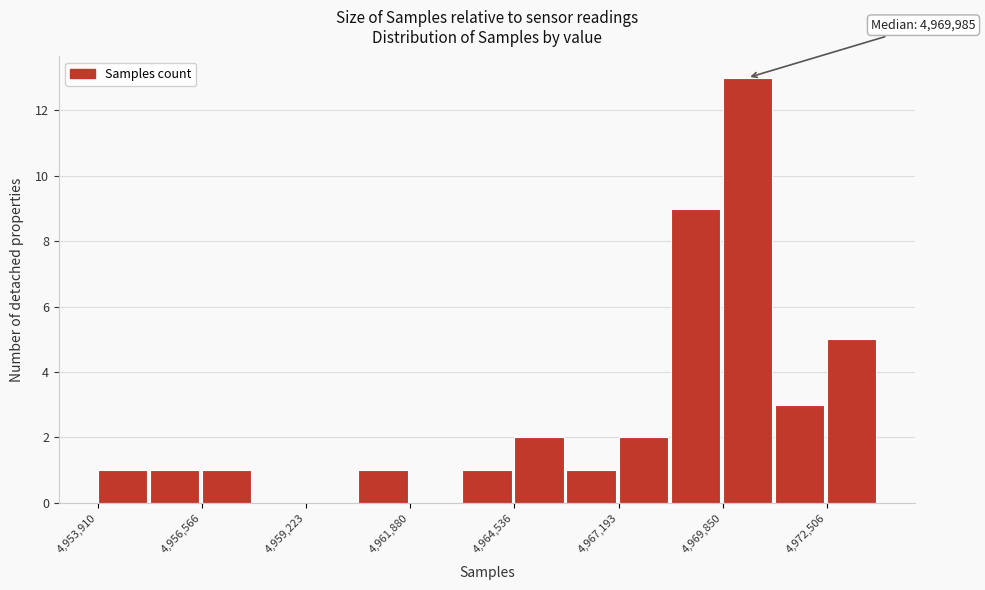

Read against the x-axis, roughly where is the centre of the tallest bar?

4970500